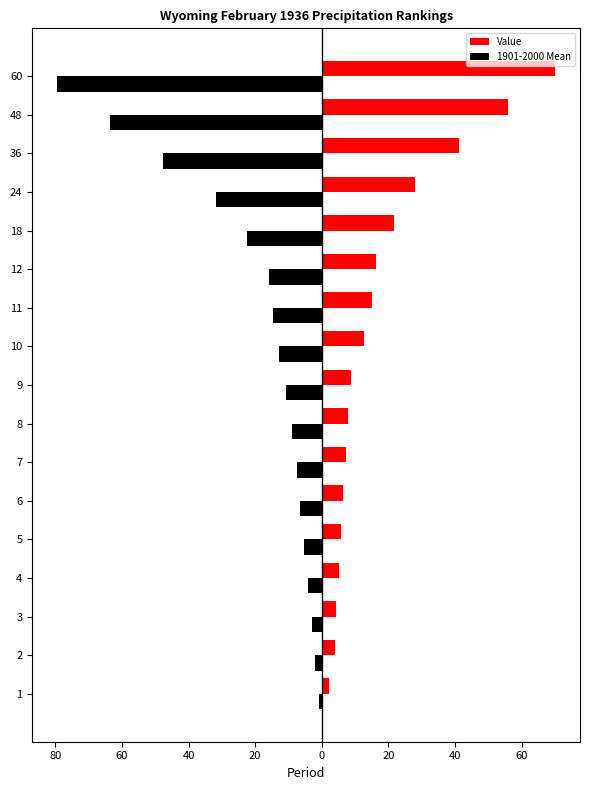

What are all the series names shown in the legend?

Value, 1901-2000 Mean